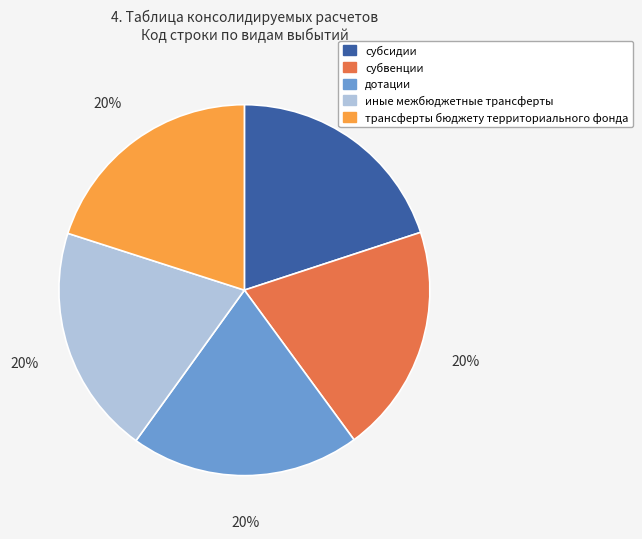

True or false: дотации accounts for 28% of the total.

False